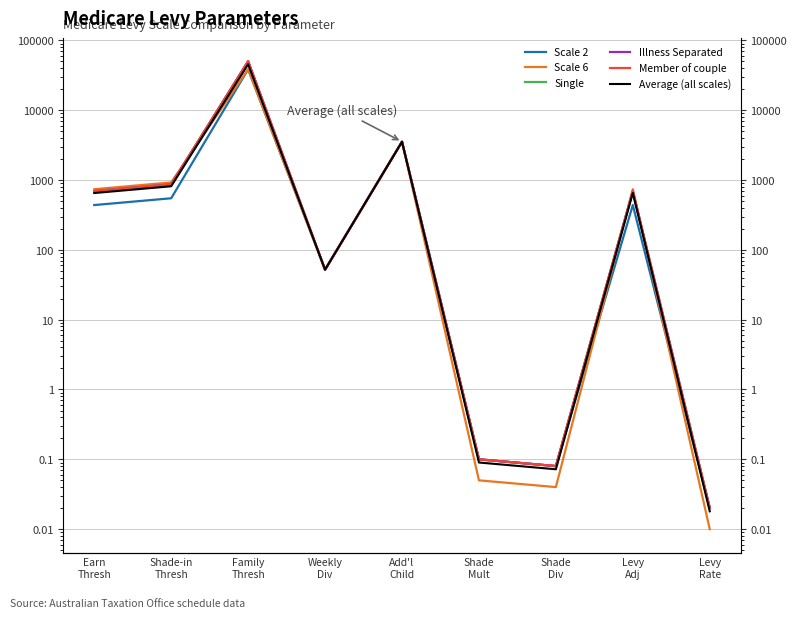

Which series has the largest total across all categories?

Single